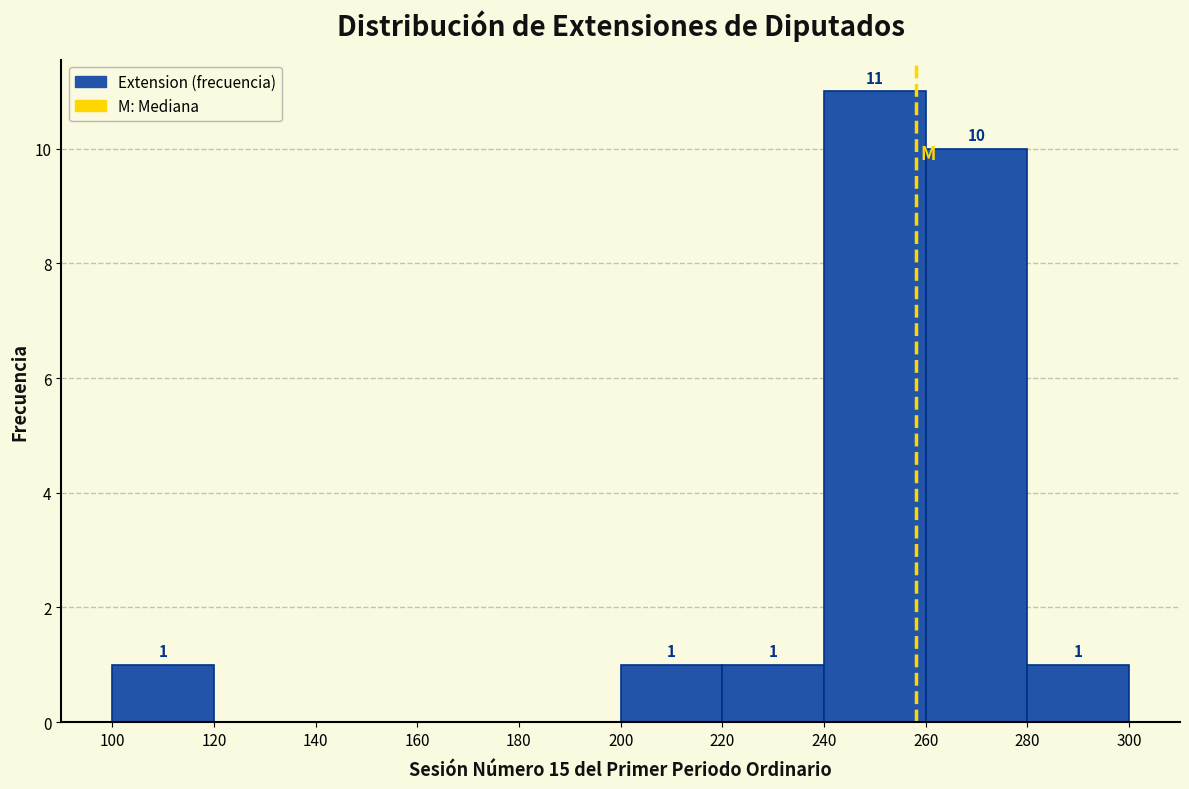

Which range on the x-axis has the tallest bar?

240 to 260